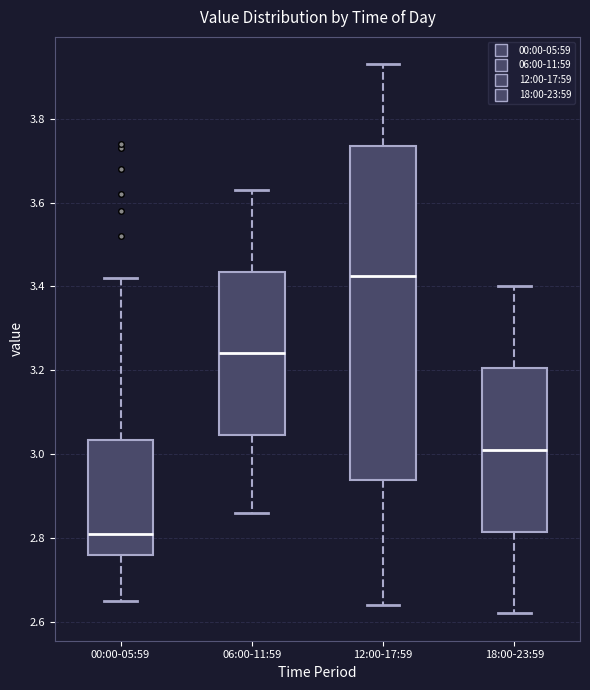

Where does the median line of the box for 00:00-05:59 sit on the y-axis? The values are not printed on the chart, so give them approximately, as read against the axis.

2.82